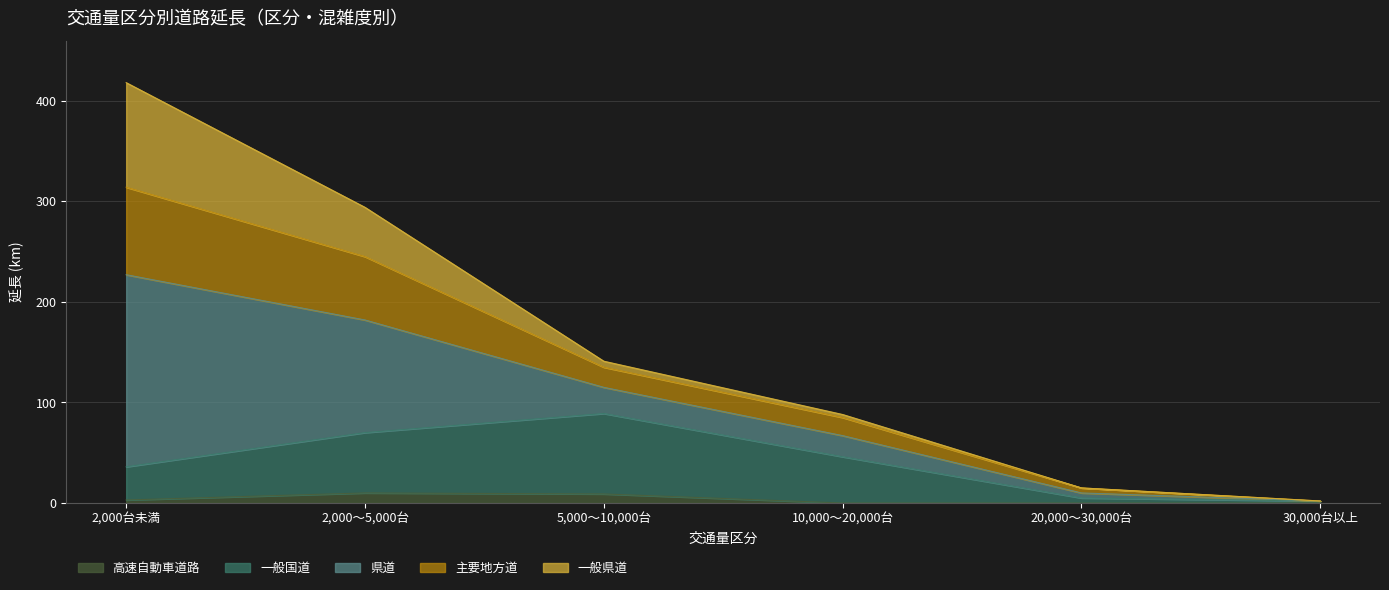

At which label does 一般国道 reach its minimum?

30,000台以上